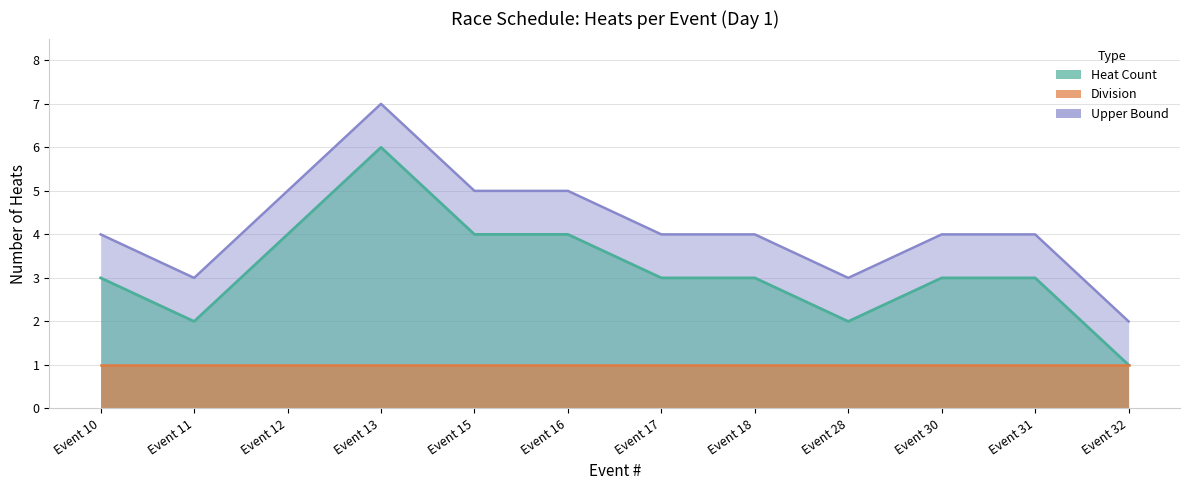

At which category does Upper Bound reach its first local valley?

Event 11